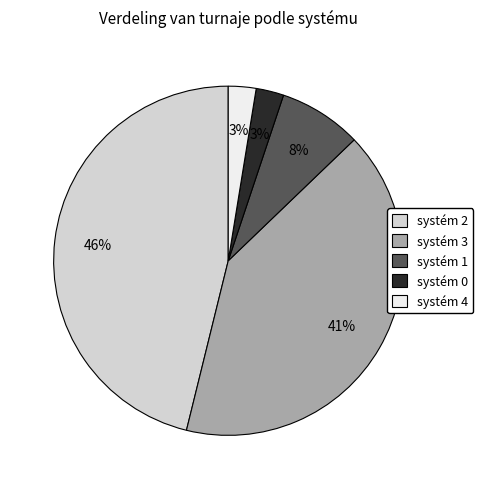

Is there any slice that represents more than half of the pie?

No